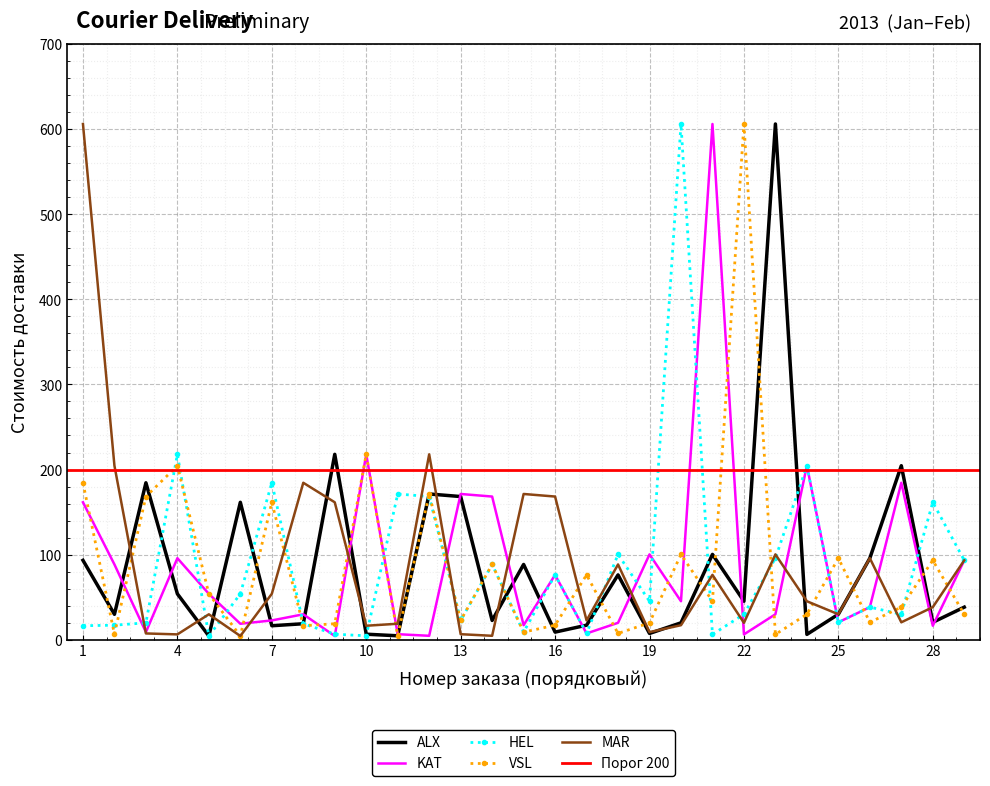

What is the difference between the ALX values at 29 and 1?

55.1